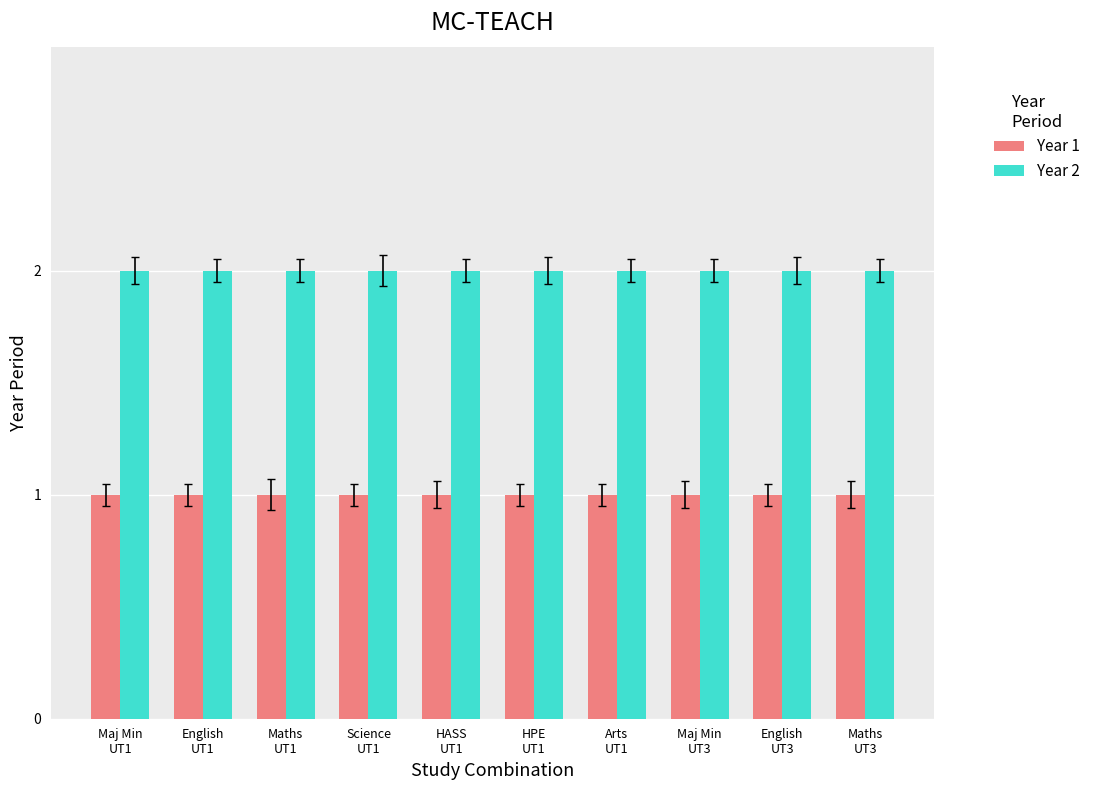

Is it true that Year 2 equals 3 at Science
UT1?

False